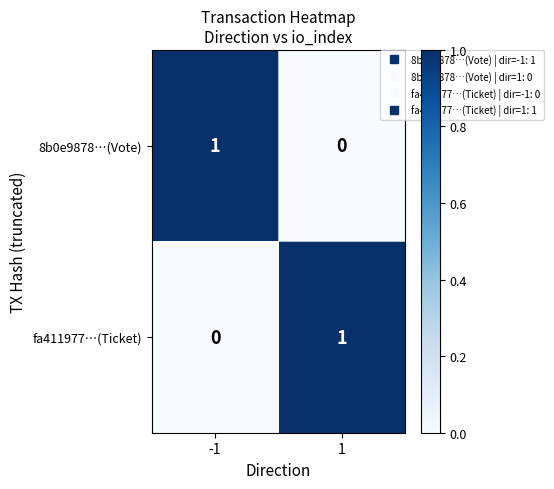

Is it true that fa411977…(Ticket) equals 1 at 1?

True